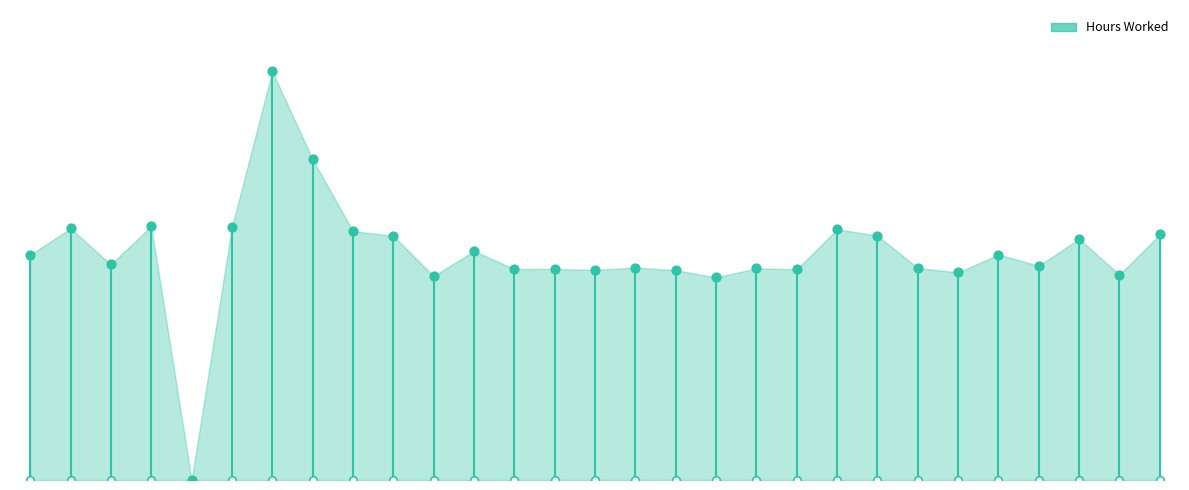

What is the ratio of the value at 28 to the value at 22?

1.0